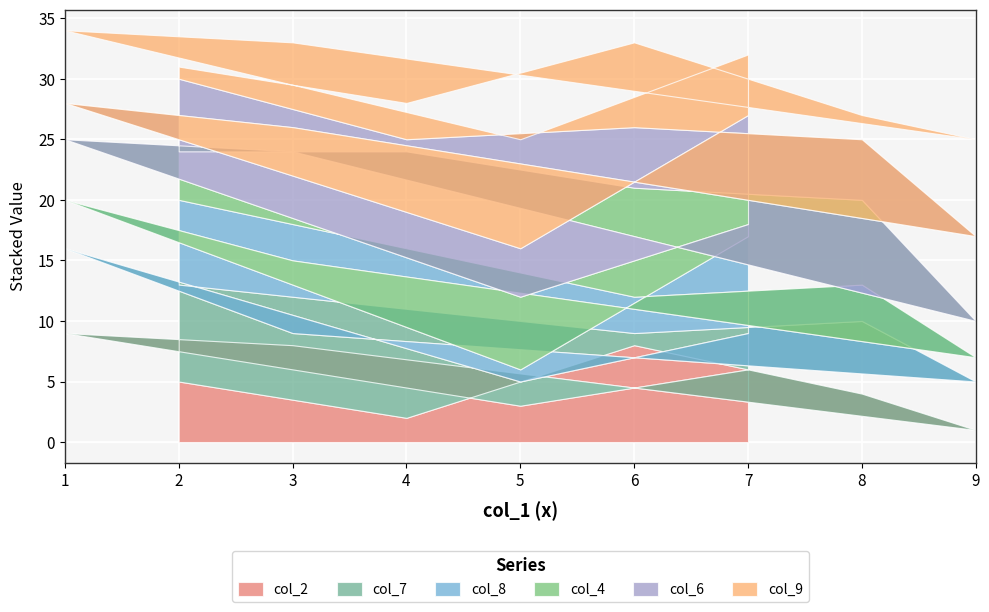

Reading left to right, extract all data points from this chart.

col_2: 5	2	8	4	1	8	9	3	6
col_7: 8	9	1	6	4	1	7	2	3
col_8: 7	5	3	3	2	6	4	1	8
col_4: 4	8	9	7	3	9	5	6	1
col_6: 6	1	5	5	7	2	3	4	9
col_9: 1	3	7	2	8	7	6	9	5